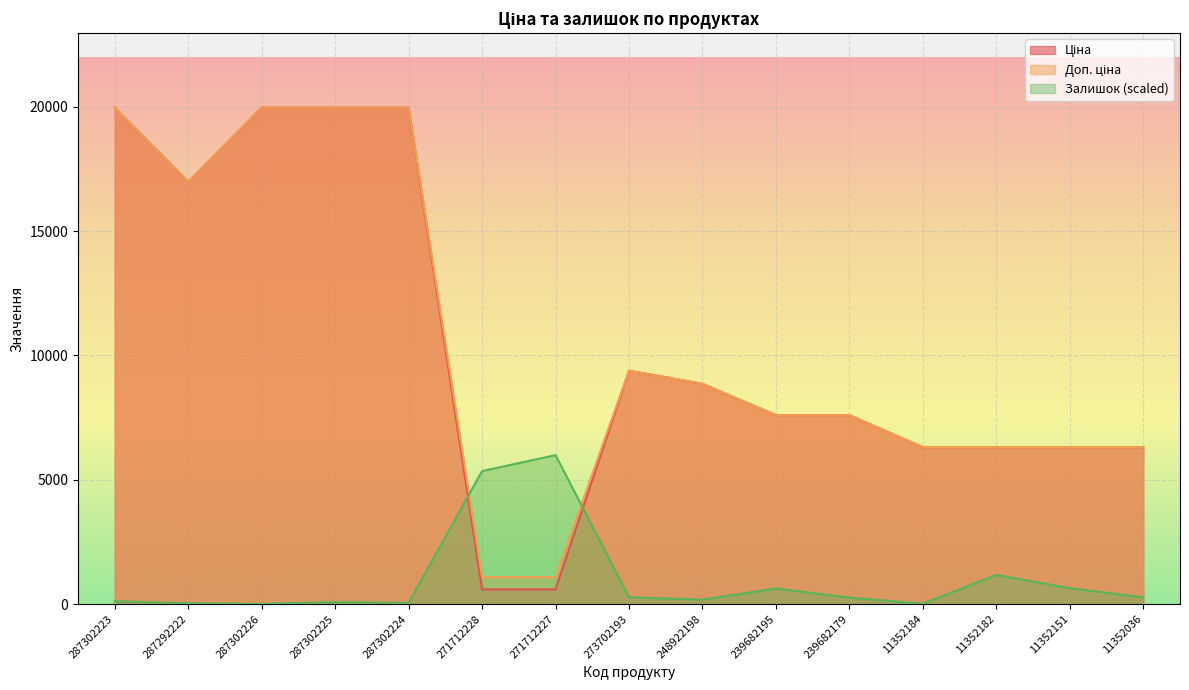

Reading left to right, extract all data points from this chart.

Ціна: 287302223=19964.2	287292222=16976.3	287302226=19964.2	287302225=19964.2	287302224=19964.2	271712228=589.9	271712227=589.9	273702193=9384.0	248922198=8856.7	239682195=7596.5	239682179=7596.5	11352184=6308.8	11352182=6308.8	11352151=6308.8	11352036=6308.8
Доп. ціна: 287302223=19964.2	287292222=16976.3	287302226=19964.2	287302225=19964.2	287302224=19964.2	271712228=1081.7	271712227=1081.7	273702193=9384.0	248922198=8856.7	239682195=7596.5	239682179=7596.5	11352184=6308.8	11352182=6308.8	11352151=6308.8	11352036=6308.8
Залишок: 287302223=112.1	287292222=32.0	287302226=0.0	287302225=80.1	287302224=48.0	271712228=5348.7	271712227=5989.3	273702193=272.2	248922198=176.2	239682195=624.5	239682179=256.2	11352184=16.0	11352182=1169.0	11352151=640.6	11352036=272.2